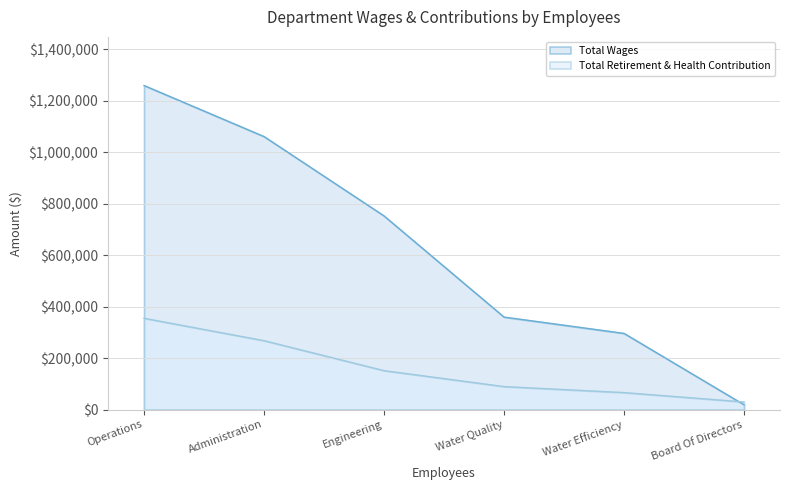

The value of Total Retirement & Health Contribution at Water Efficiency is 65930. True or false?

True